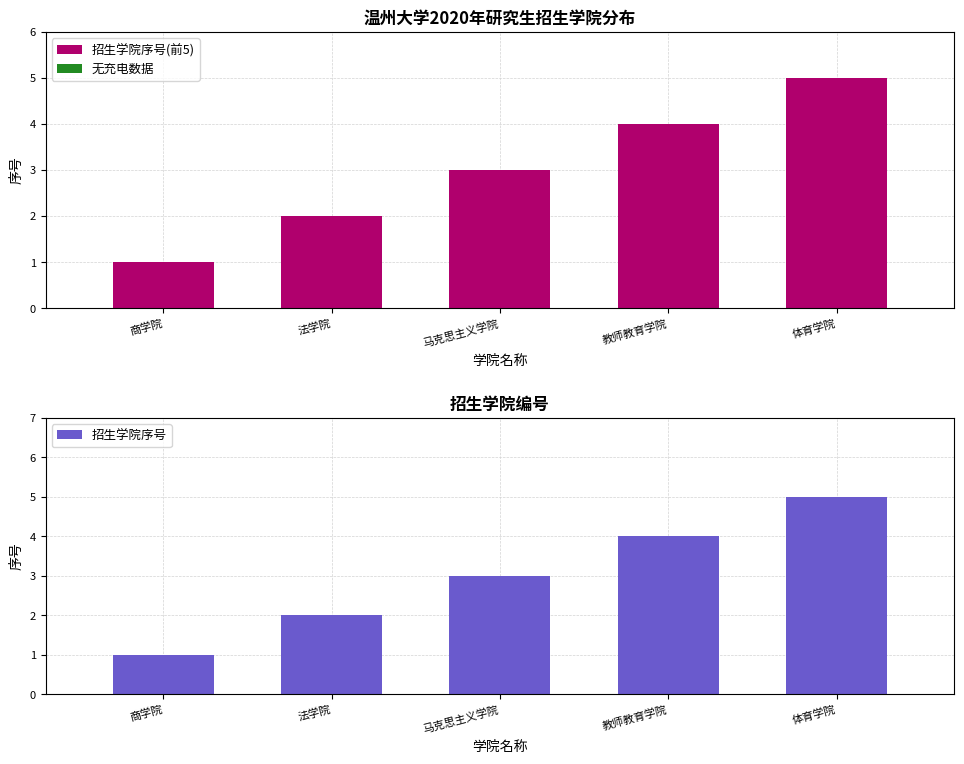

The value of 招生学院序号(前5) at 教师教育学院 is 6. True or false?

False